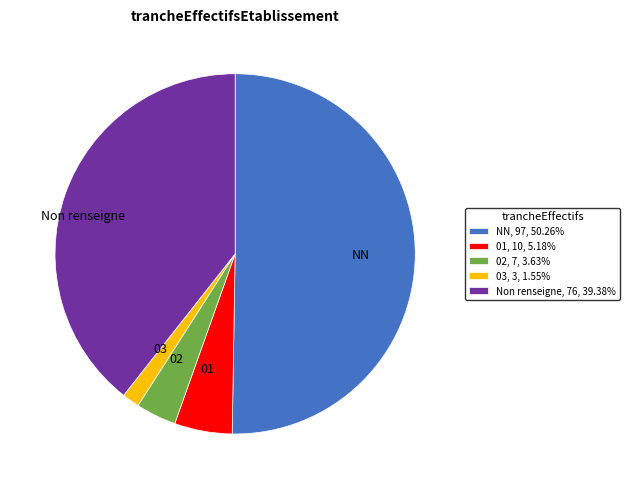

The NN slice represents 64% of the pie. True or false?

False